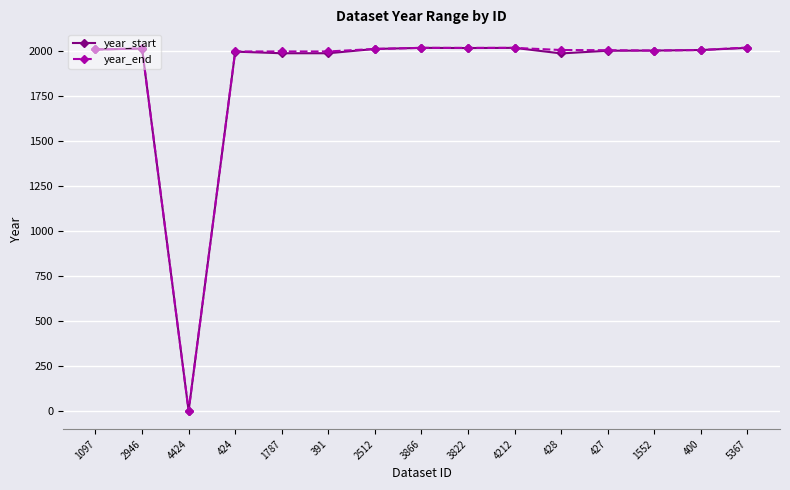

At which category does the chart reach its minimum across all series?

4424